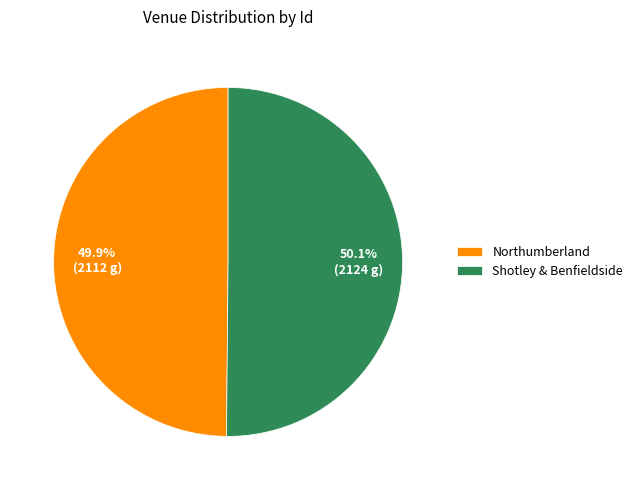

True or false: Shotley & Benfieldside accounts for 50% of the total.

True